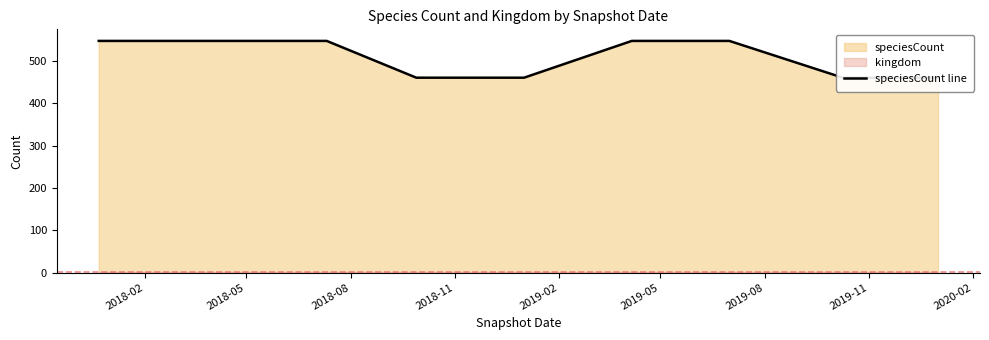

What is the sum of all values?

4584